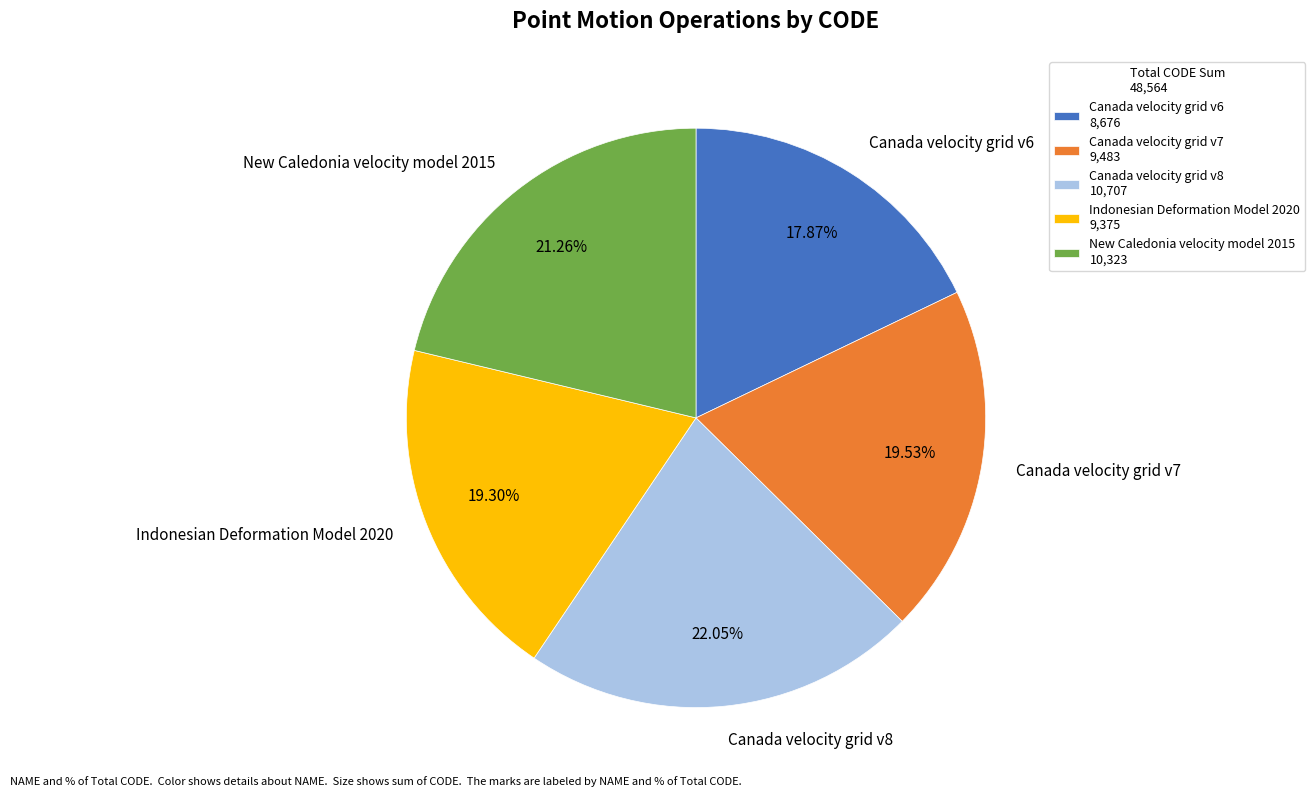

Count the number of slices in the pie.

5